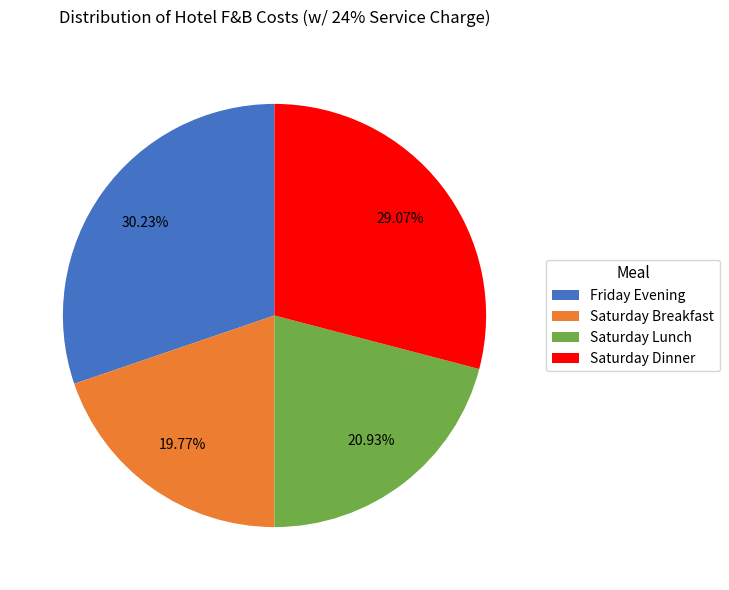

Which category has the smallest portion of the pie?

Saturday Breakfast